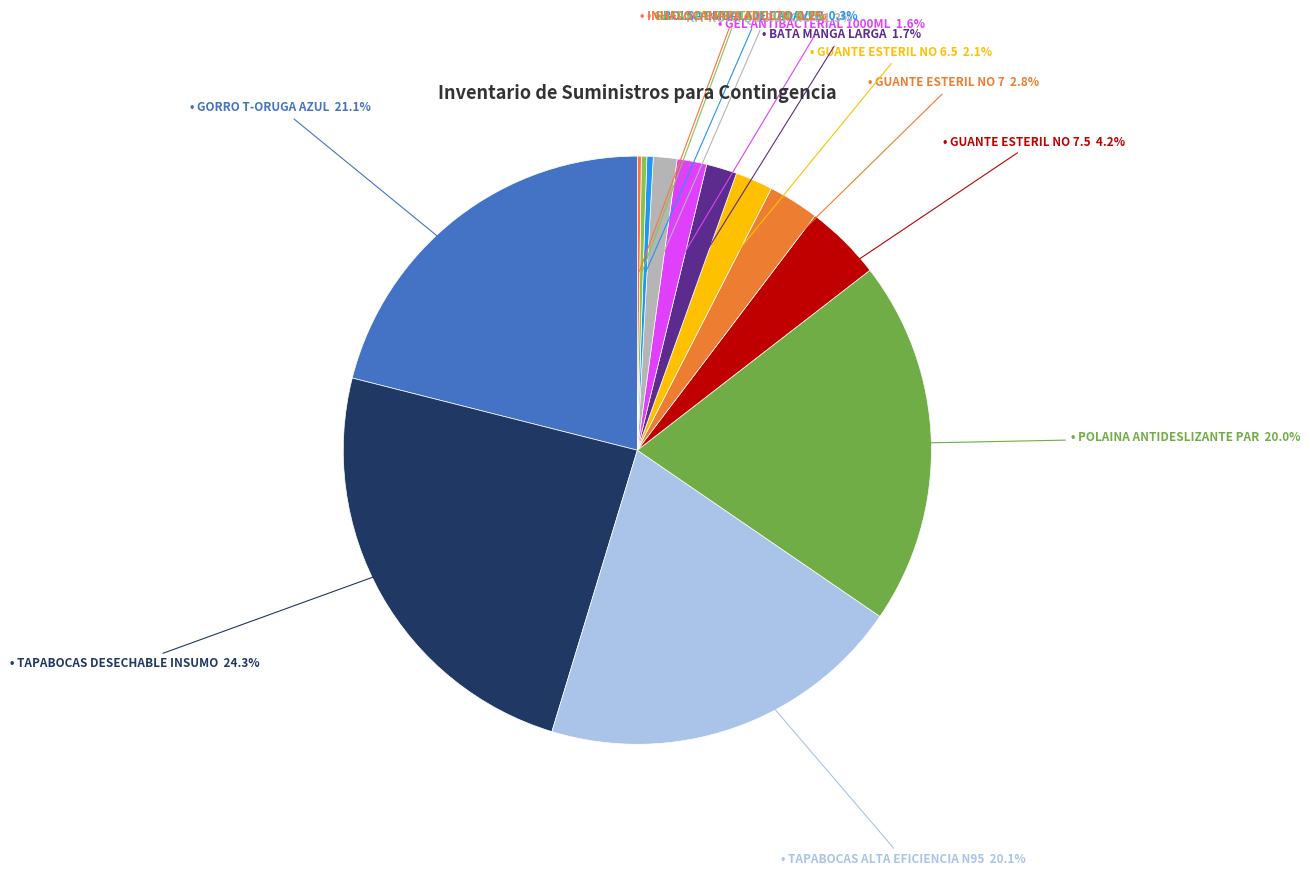

What is the smallest slice in the pie chart?

INHALOCAMARA ADULTO